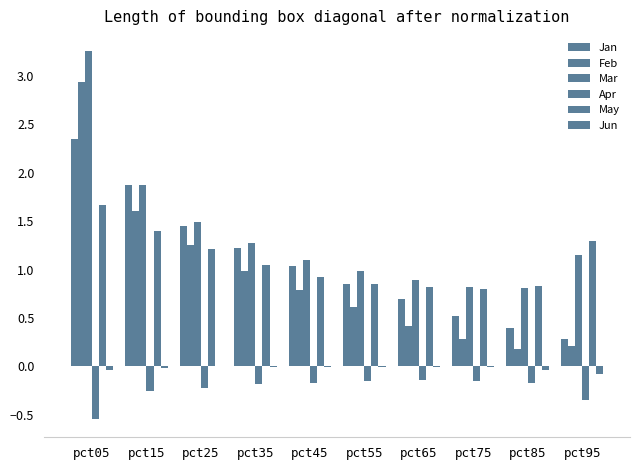

Reading left to right, list all the values displayed in this chart.

Jan: 2.4	1.9	1.4	1.2	1.0	0.9	0.7	0.5	0.4	0.3
Feb: 2.9	1.6	1.3	1.0	0.8	0.6	0.4	0.3	0.2	0.2
Mar: 3.3	1.9	1.5	1.3	1.1	1.0	0.9	0.8	0.8	1.2
Apr: -0.5	-0.3	-0.2	-0.2	-0.2	-0.2	-0.1	-0.1	-0.2	-0.3
May: 1.7	1.4	1.2	1.1	0.9	0.9	0.8	0.8	0.8	1.3
Jun: -0.0	-0.0	0.0	-0.0	-0.0	-0.0	-0.0	-0.0	-0.0	-0.1